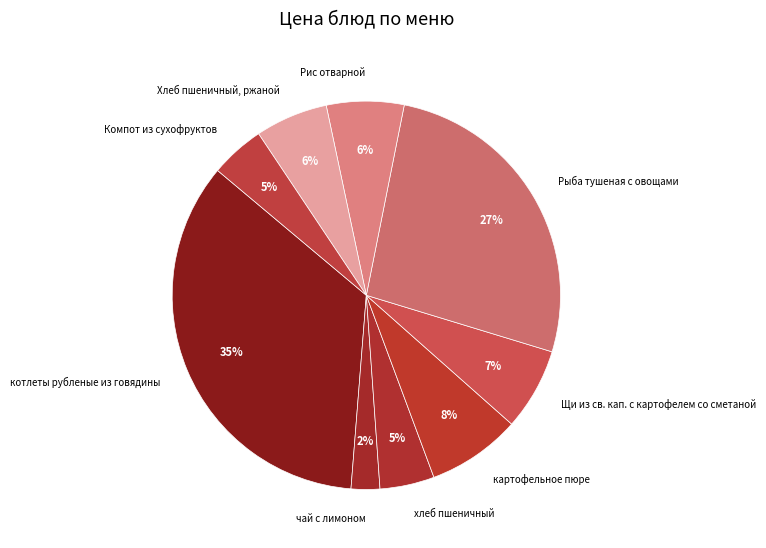

To the nearest percent, what is the average slice percentage?

11%